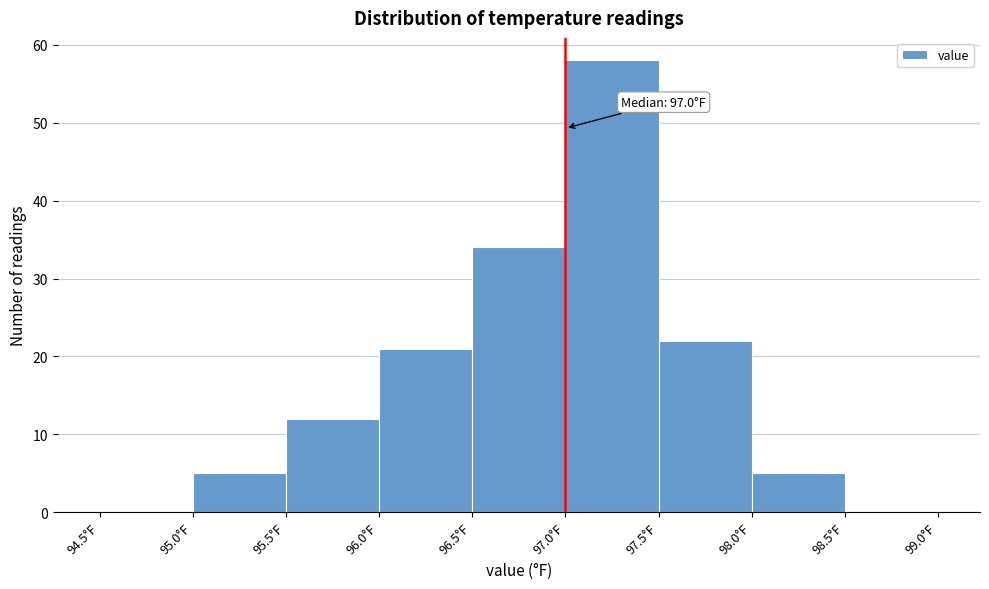

Over which range of the x-axis is the bar tallest?

97.0 to 97.5